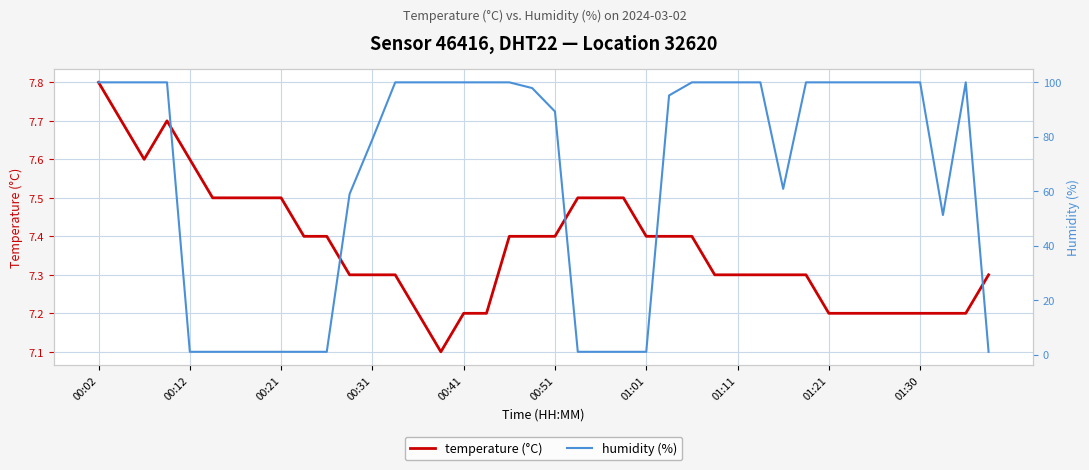

True or false: temperature (°C) has a value of 7.2 at 01:30.

True